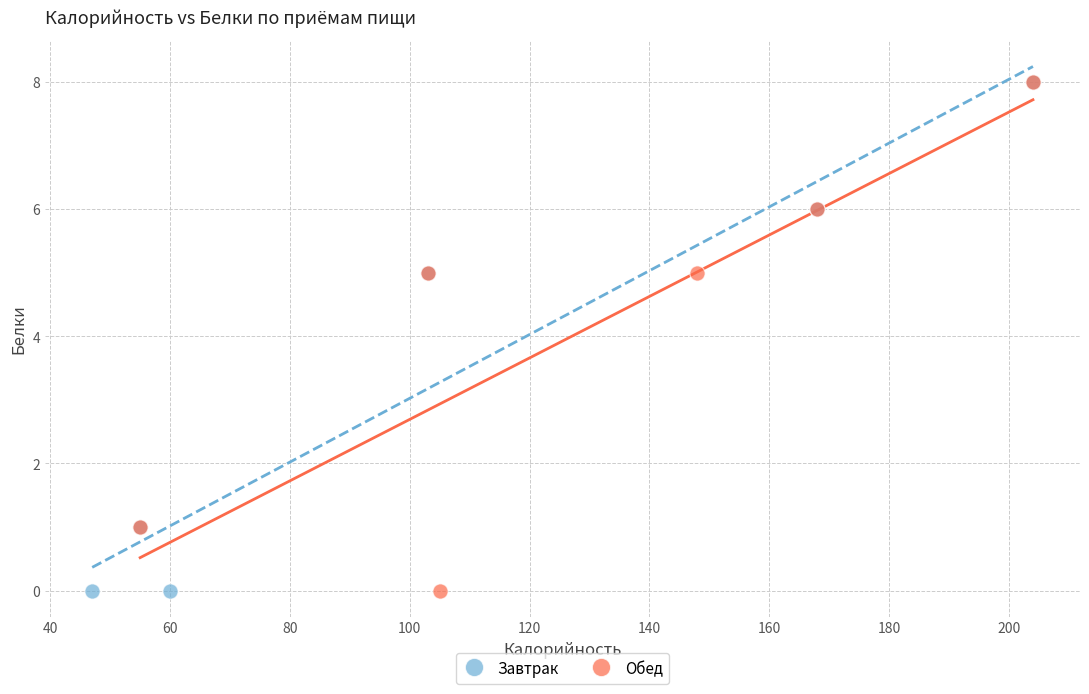

What are all the series names shown in the legend?

Завтрак, Обед